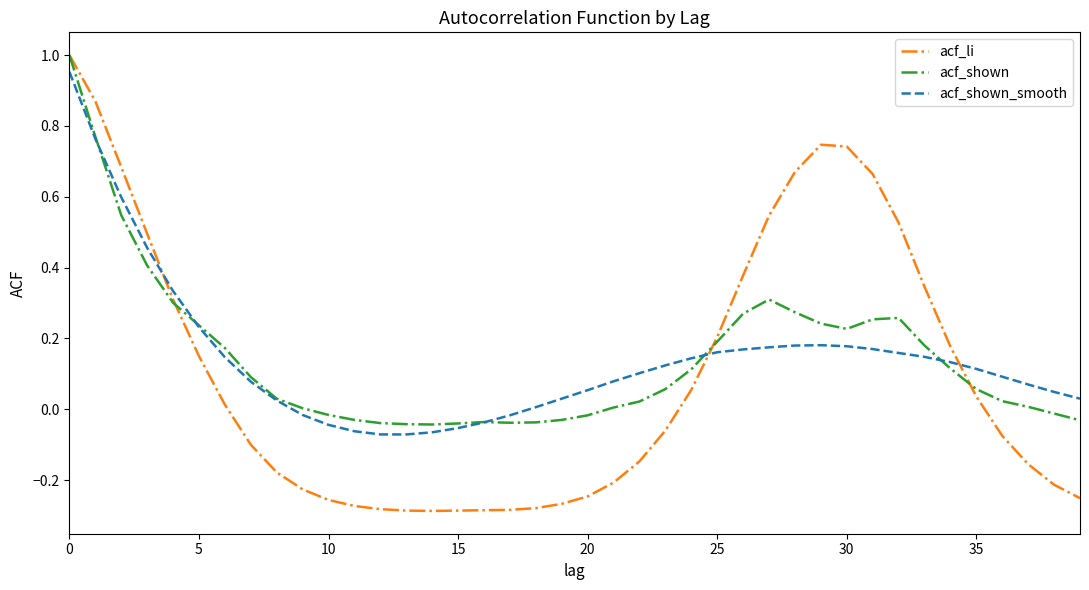

Which series has the widest spread of values?

acf_li